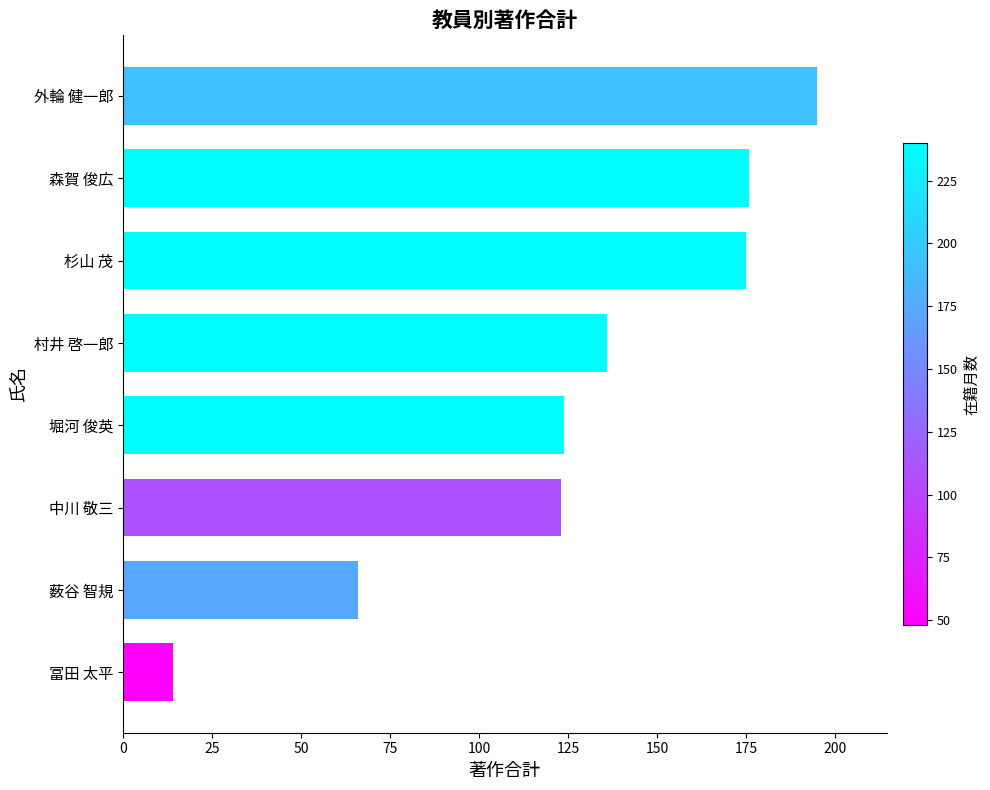

Are the bars horizontal?

Yes